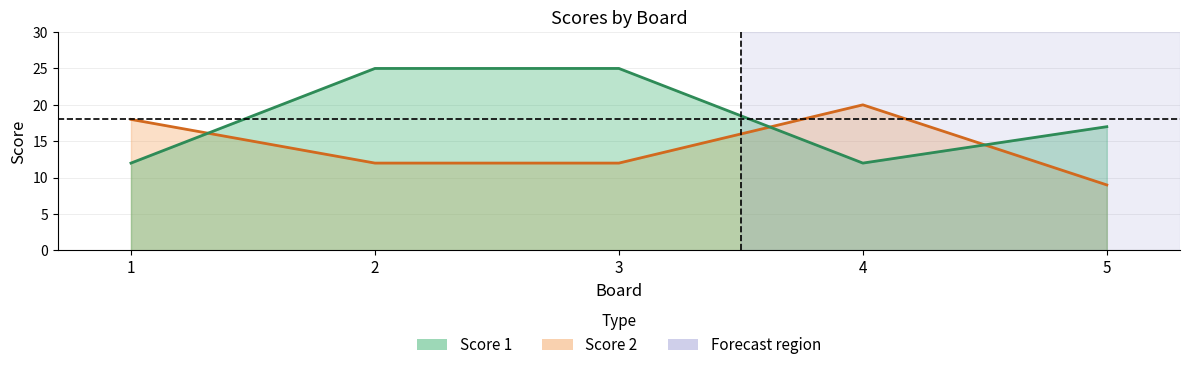

Does the chart display data point markers on the line(s)?

No